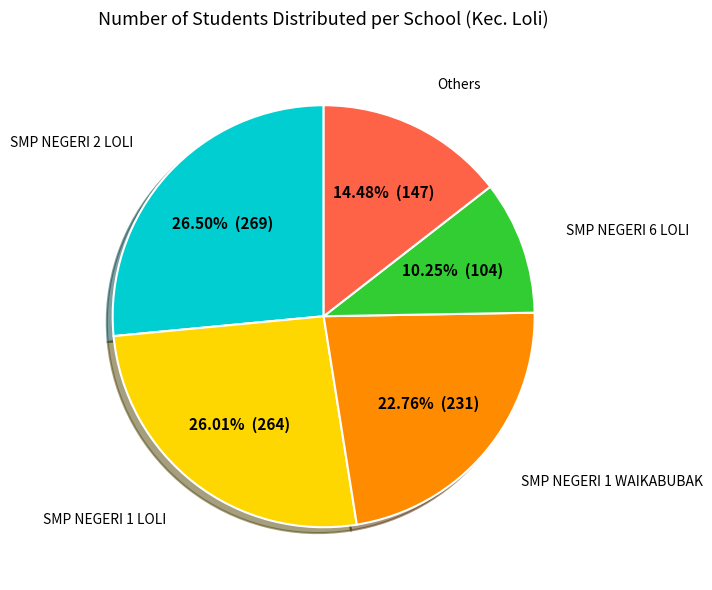

What is the smallest slice in the pie chart?

SMP NEGERI 6 LOLI